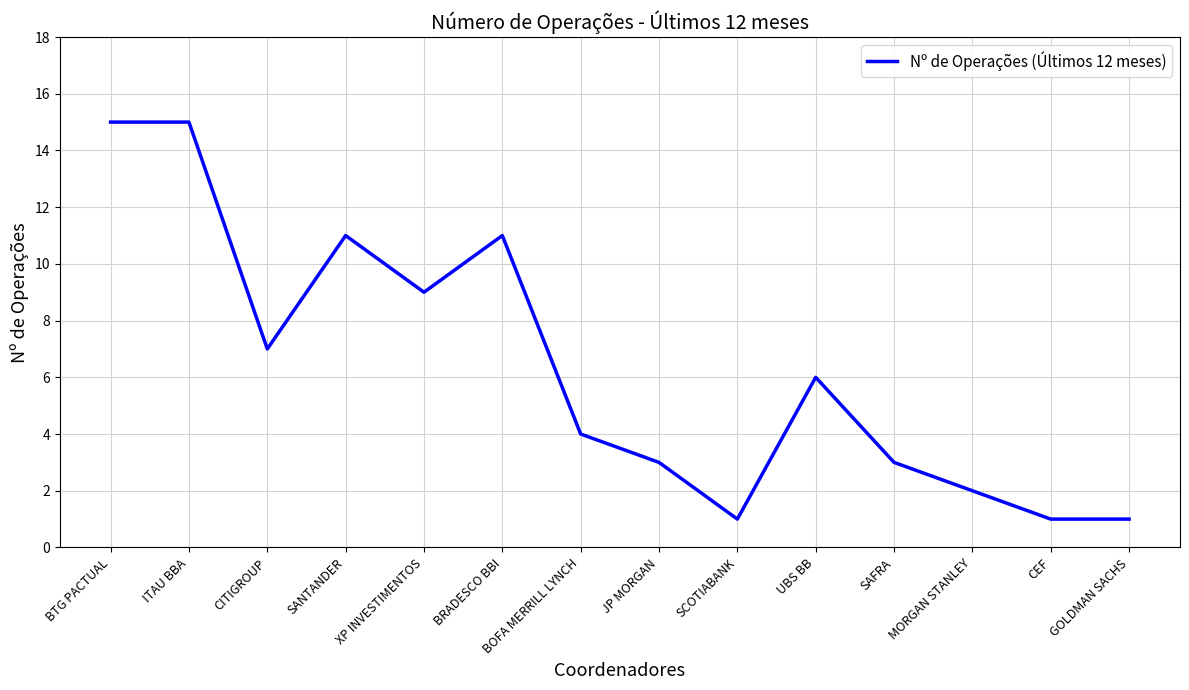

What is the sum of all values?

89